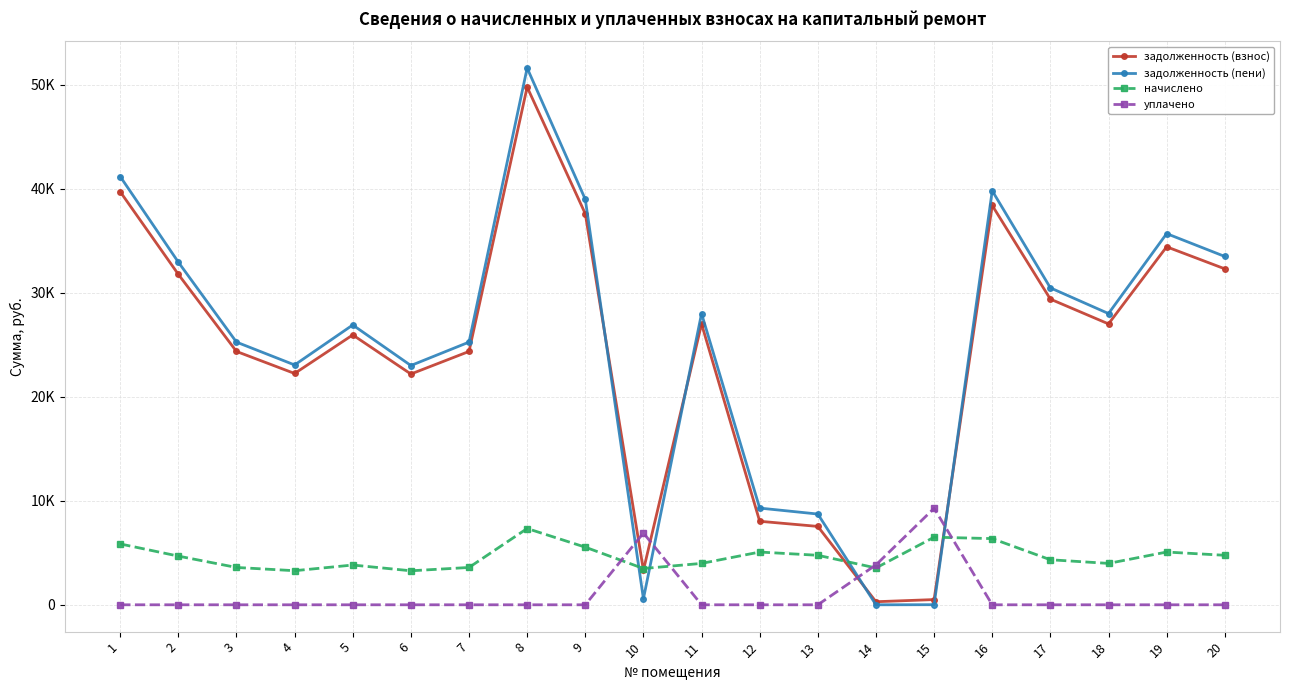

The задолженность (взнос) series shows 25939.6 at 5. True or false?

True